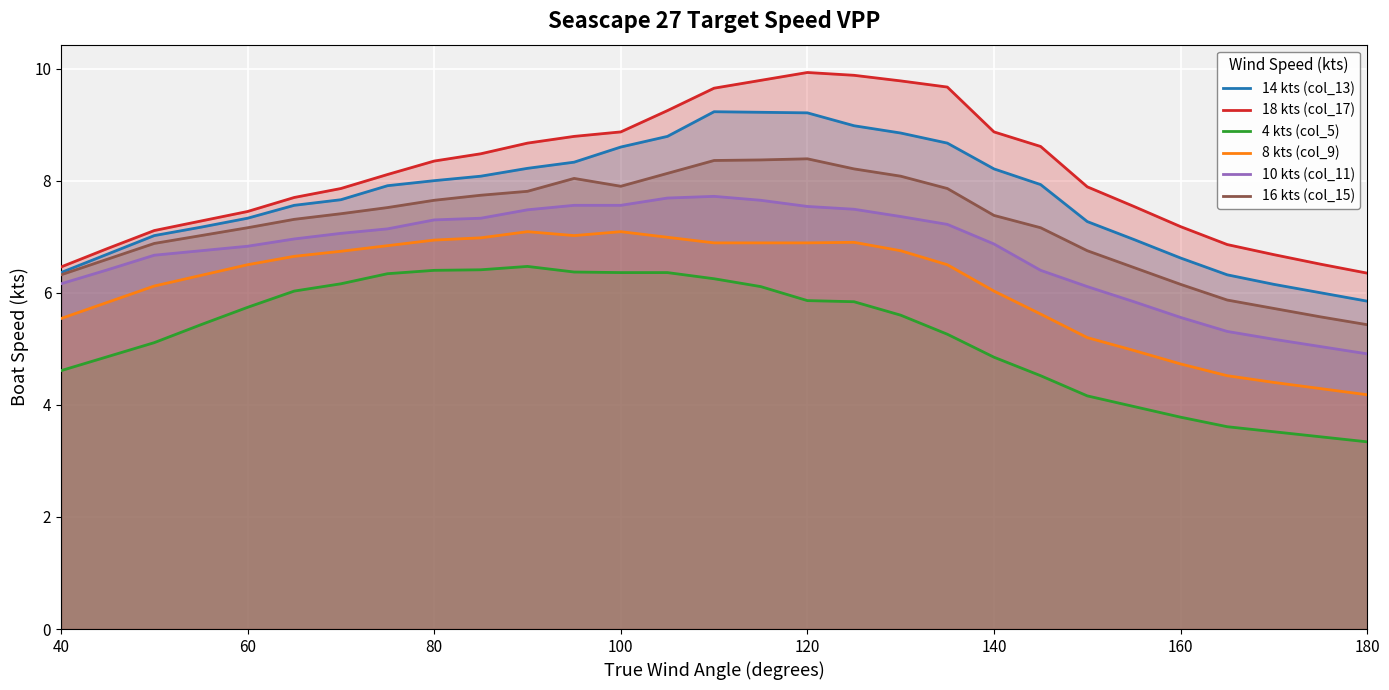

Which series has the largest range (max minus min)?

18 kts (col_17)